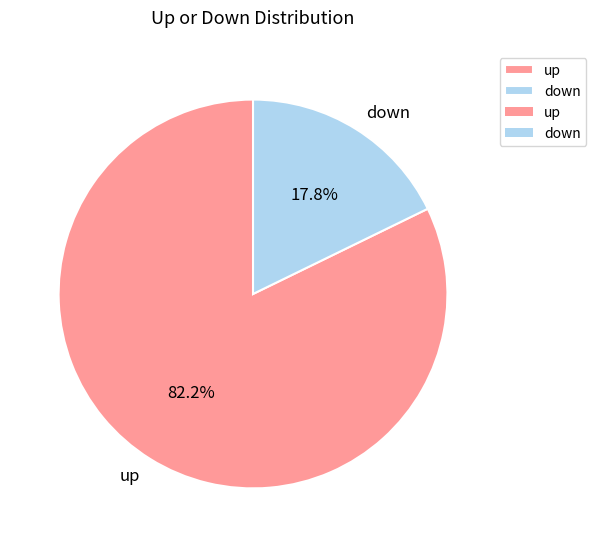

Which slice represents more than half of the pie?

up